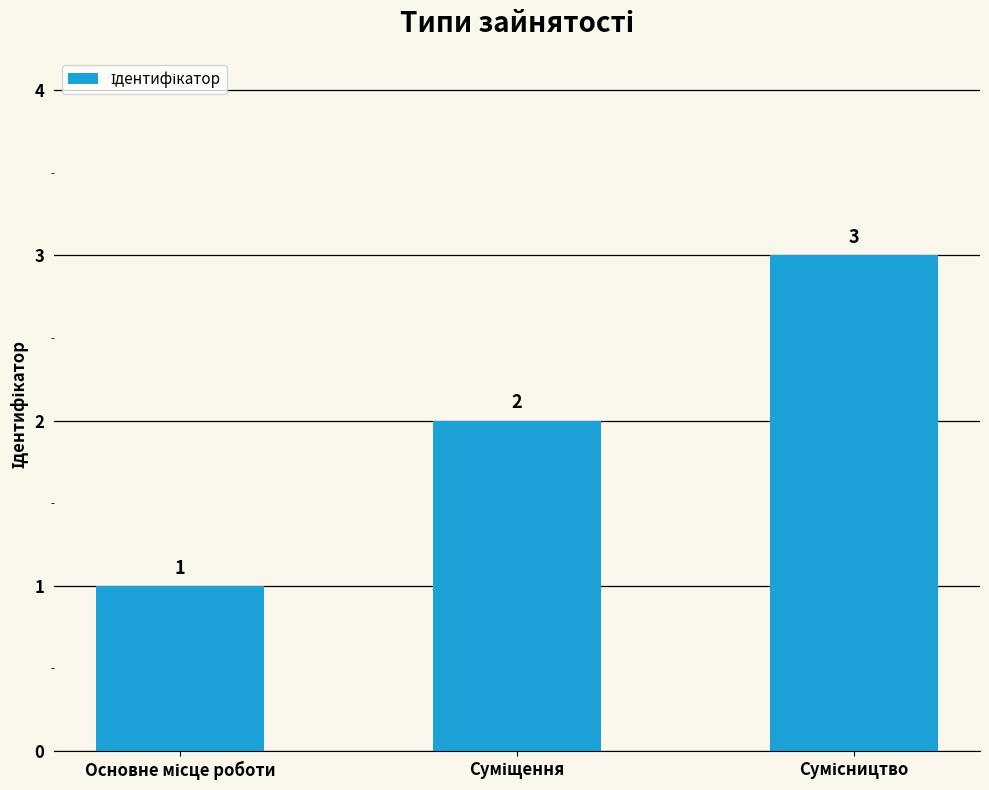

What is the value of the 2nd bar from the left?

2